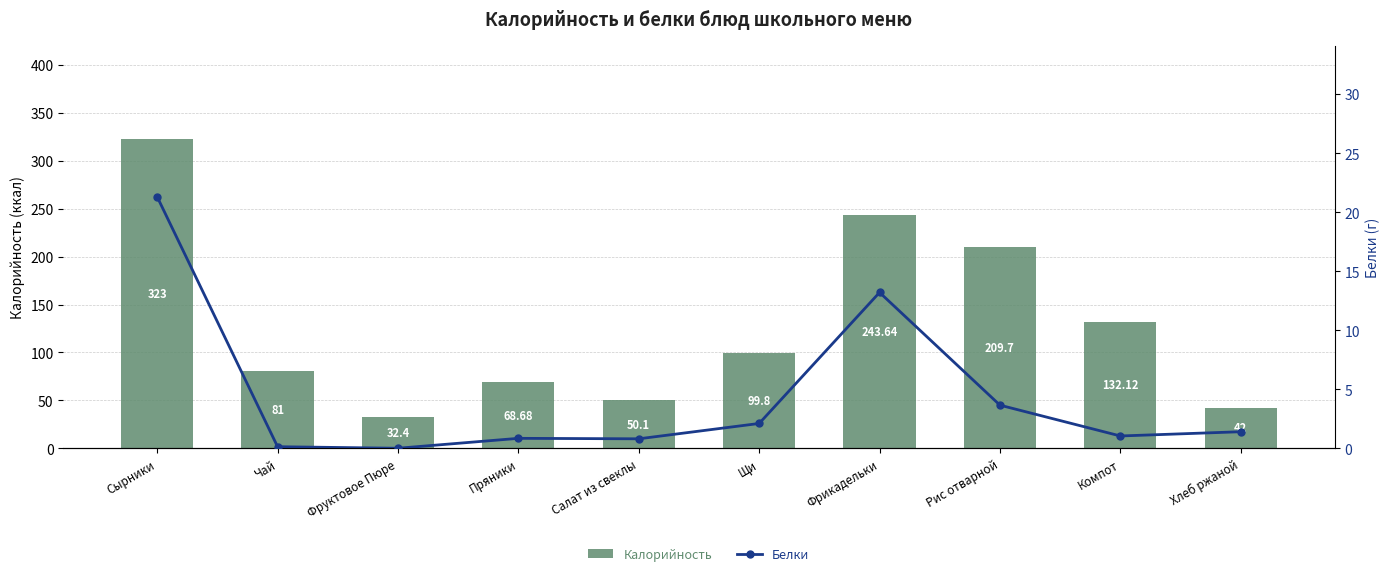

Reading right to left, extract all data points from this chart.

Калорийность: Хлеб ржаной=42.0	Компот=132.1	Рис отварной=209.7	Фрикадельки=243.6	Щи=99.8	Салат из свеклы=50.1	Пряники=68.7	Фруктовое Пюре=32.4	Чай=81.0	Сырники=323.0
Белки: Хлеб ржаной=1.4	Компот=1.0	Рис отварной=3.6	Фрикадельки=13.2	Щи=2.1	Салат из свеклы=0.8	Пряники=0.8	Фруктовое Пюре=0.0	Чай=0.1	Сырники=21.3